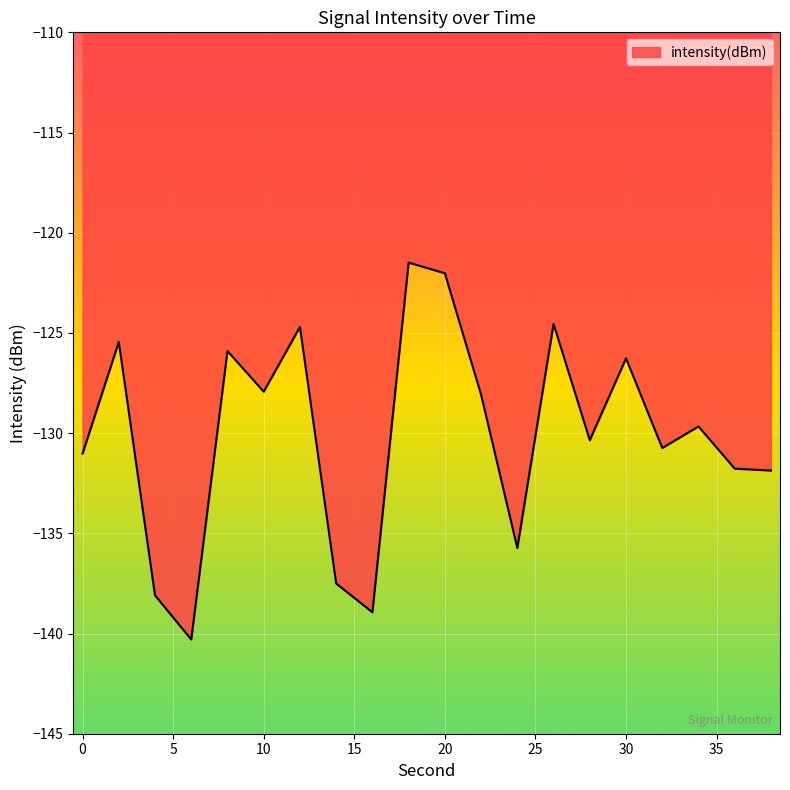

What is the smallest value displayed?

-140.3